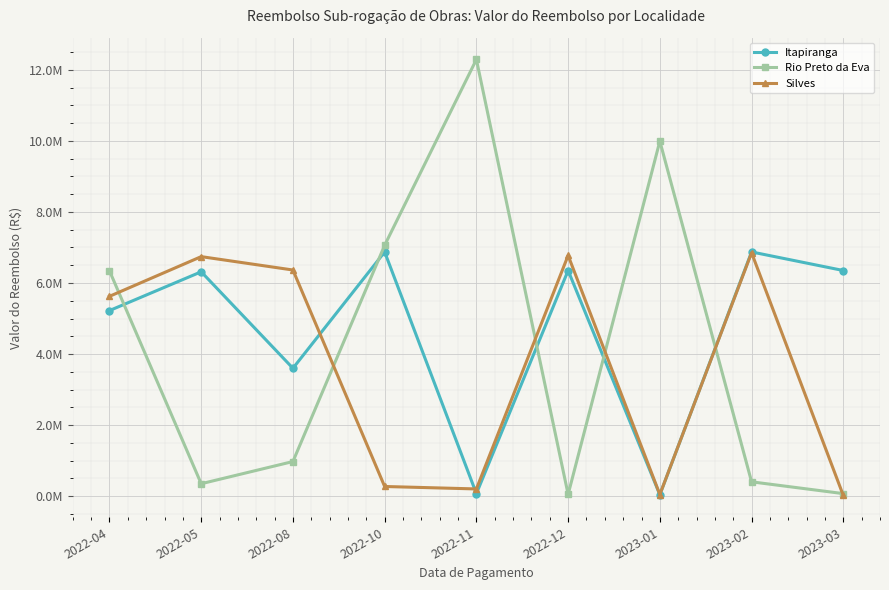

Which series has the largest total across all categories?

Itapiranga